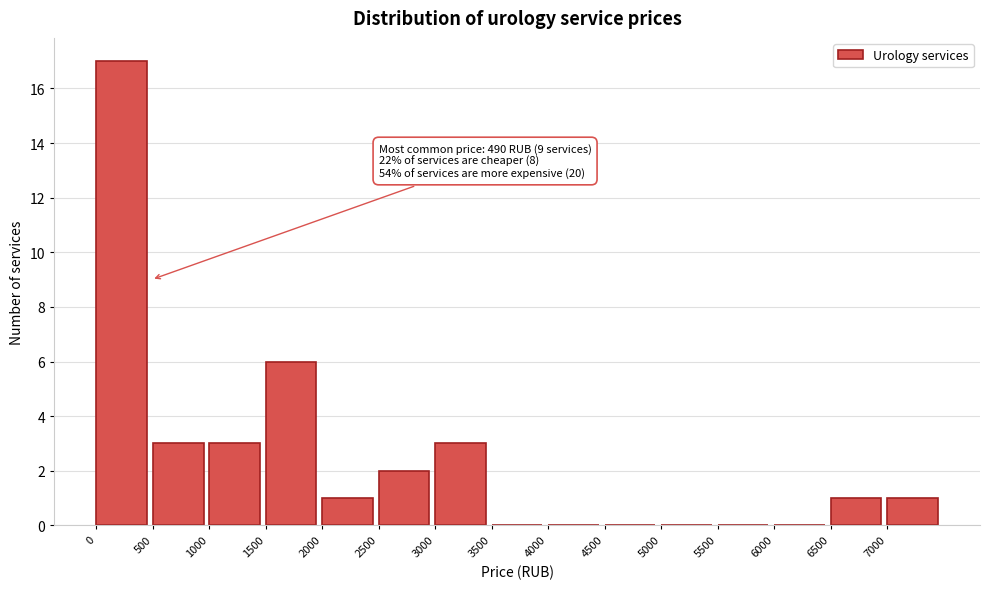

Over which range of the x-axis is the bar tallest?

0 to 500